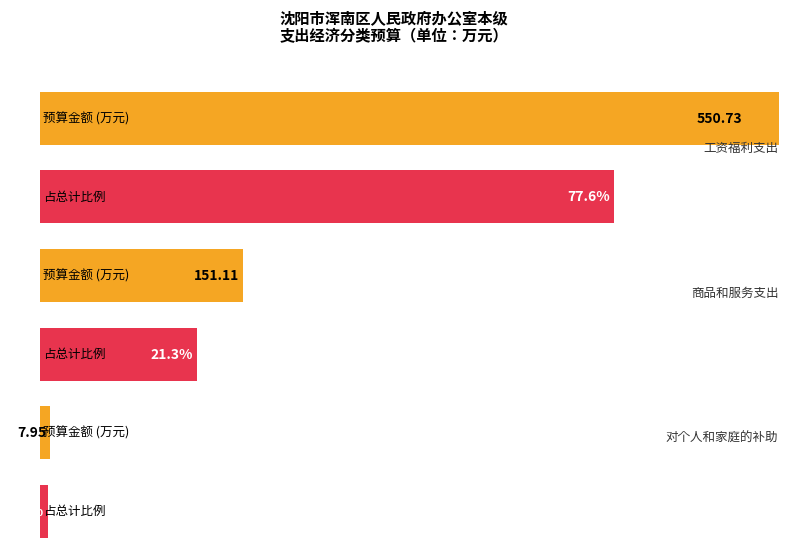

At which category does the chart reach its minimum across all series?

对个人和家庭的补助